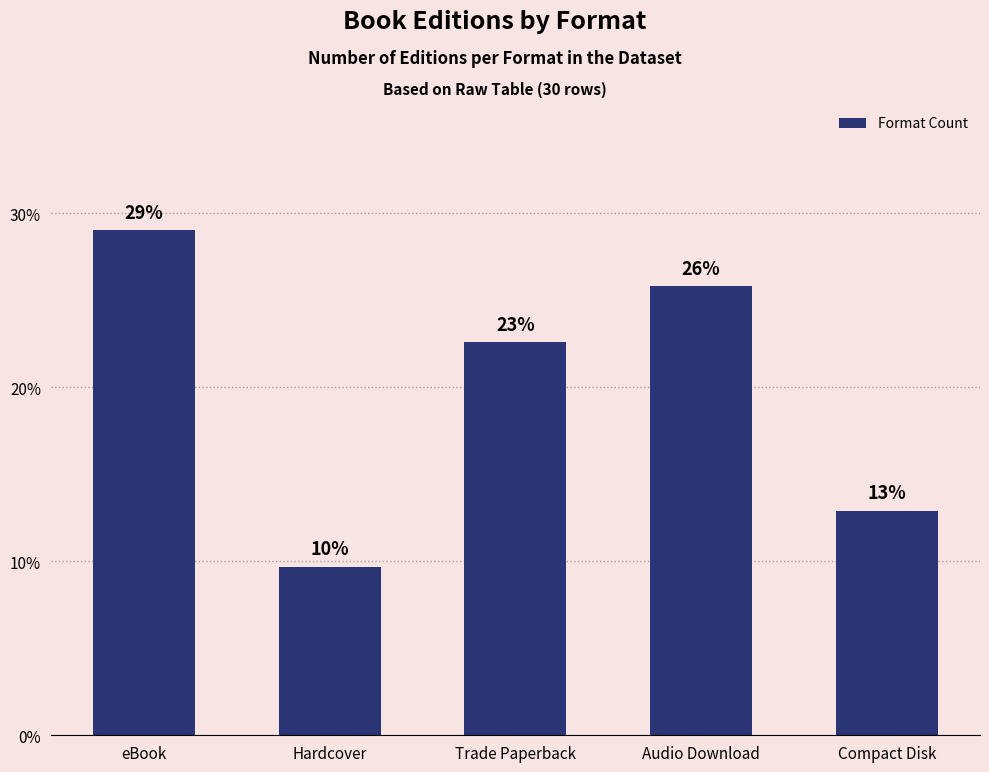

The chart shows a value of 12.9 at Compact Disk. True or false?

True